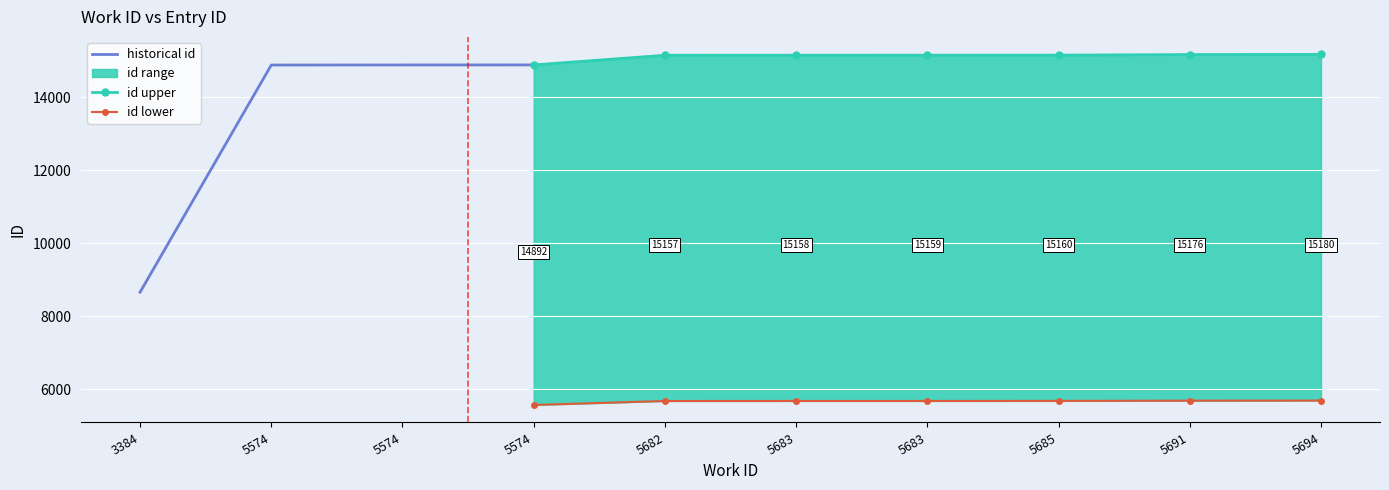

List the series in order of their peak value, lowest first.

id_lower, id, id_upper